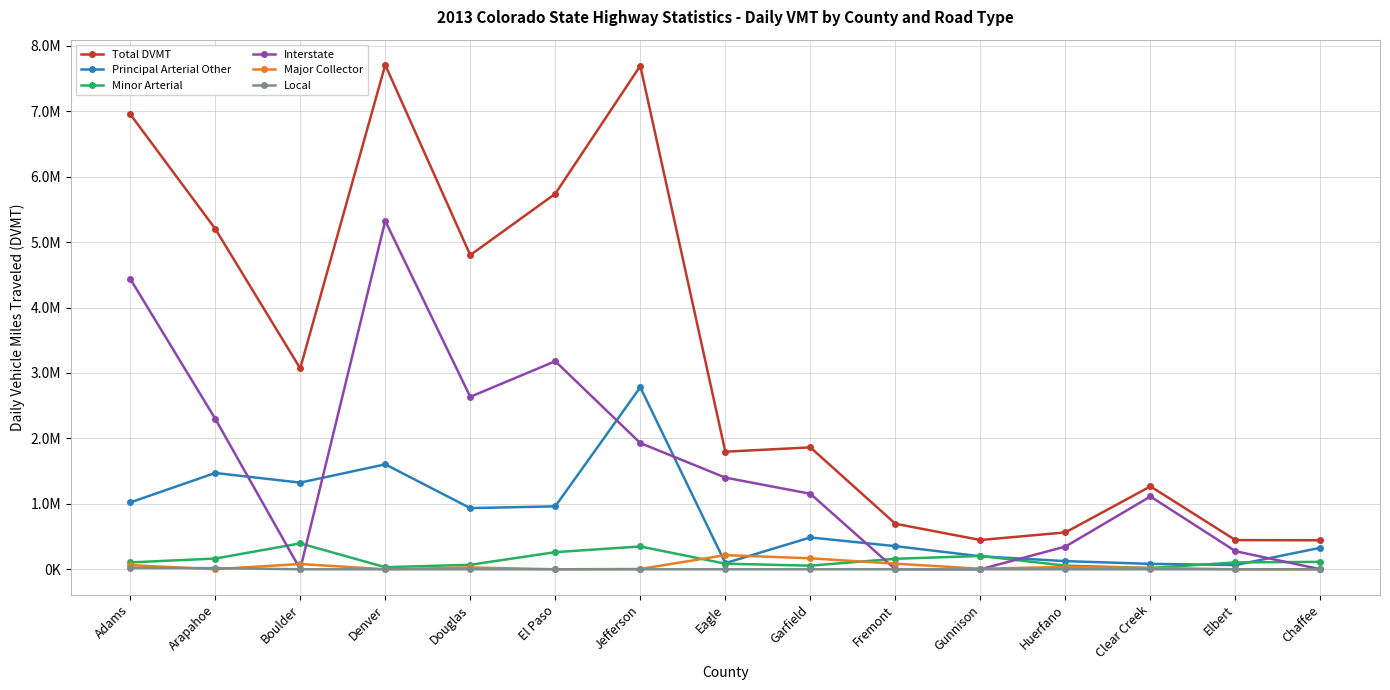

Does the chart have visible grid lines?

Yes